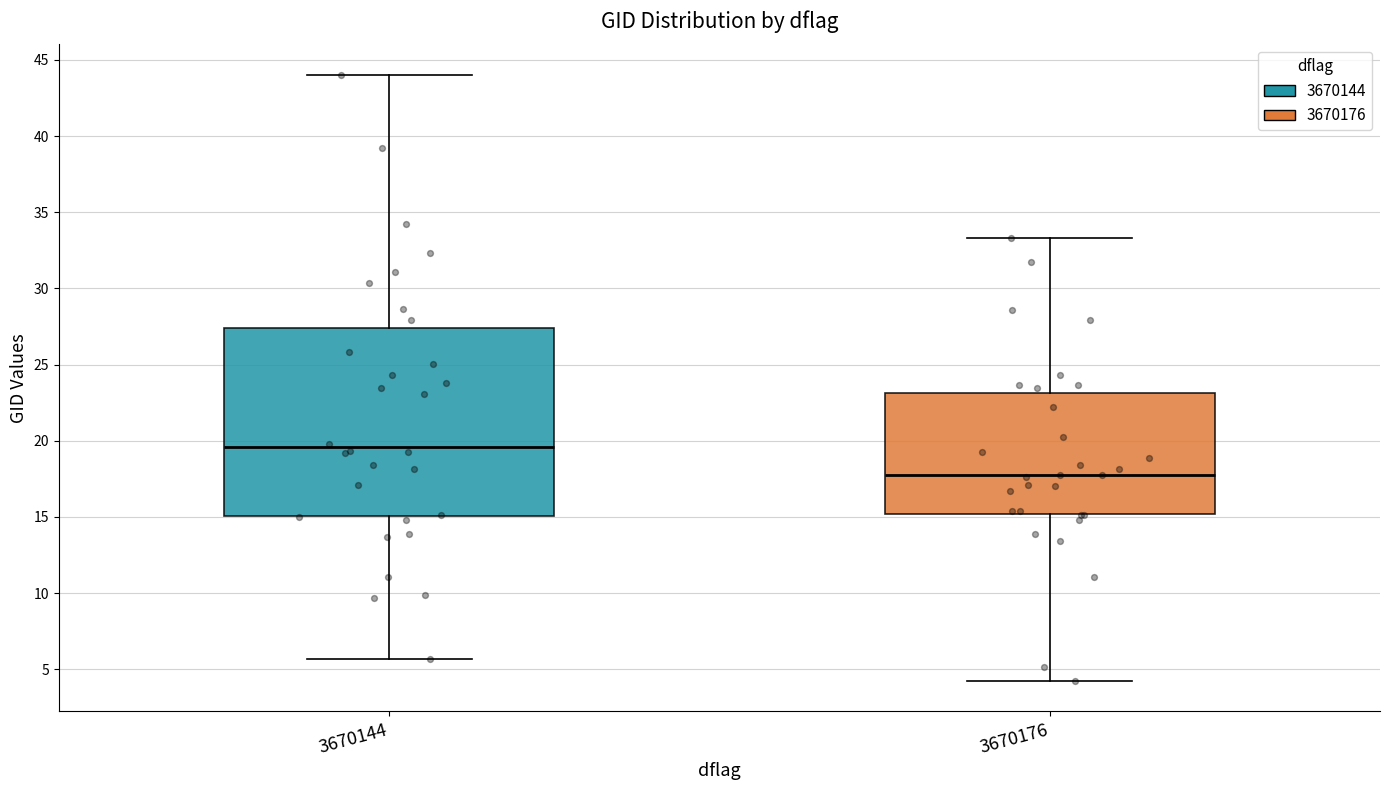

Where does the lower whisker of the box at x = 3670144 end on the y-axis? The values are not printed on the chart, so give them approximately, as read against the axis.

5.5